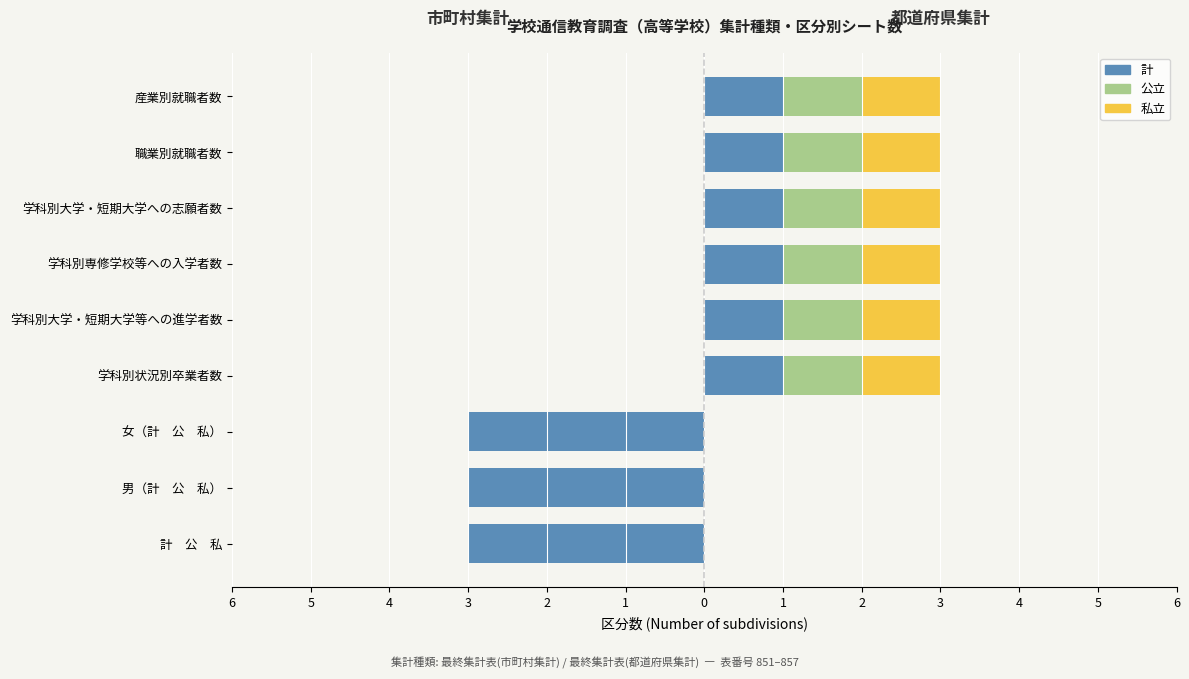

How many bars are there in total?

27